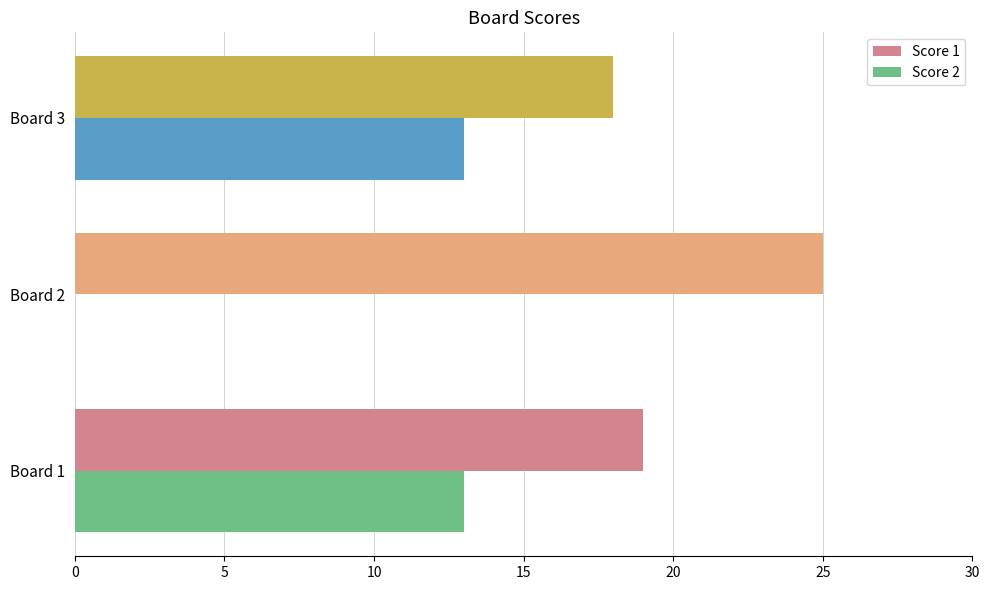

Between Board 1 and Board 2, which series saw the biggest shift?

Score 2